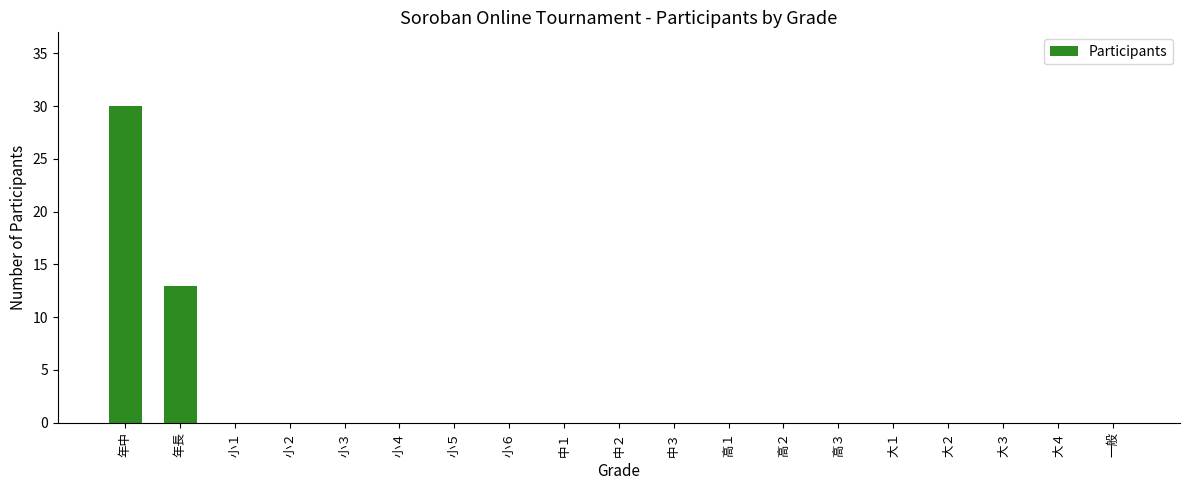

Does the chart contain stacked bars?

No